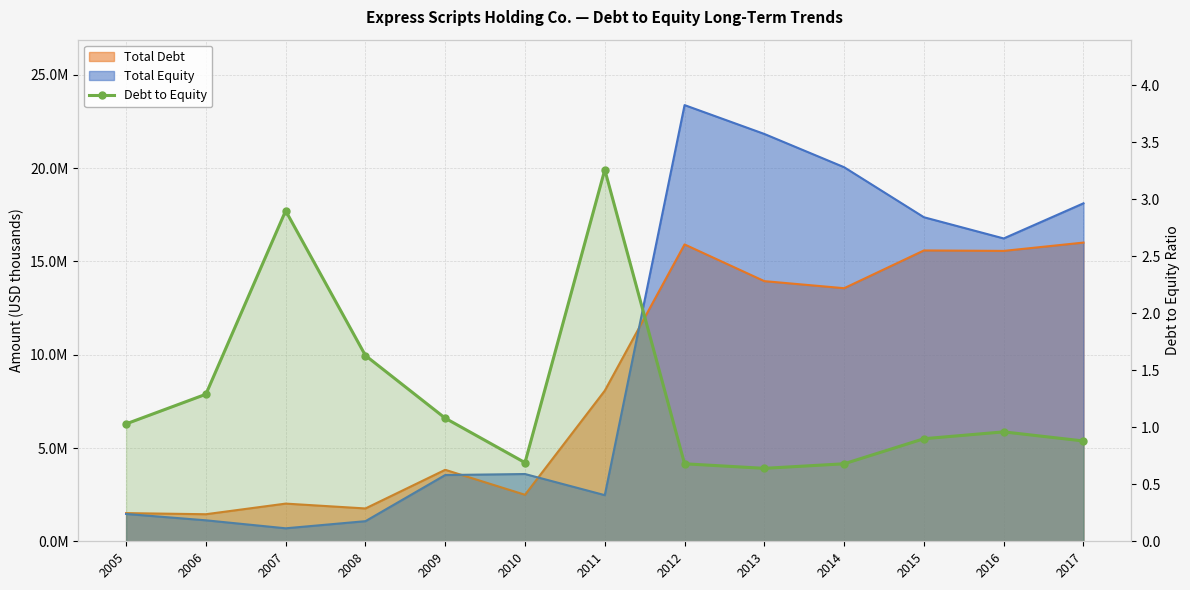

List the labels in order of value, smallest first.

2013, 2012, 2014, 2010, 2017, 2015, 2016, 2005, 2009, 2006, 2008, 2007, 2011